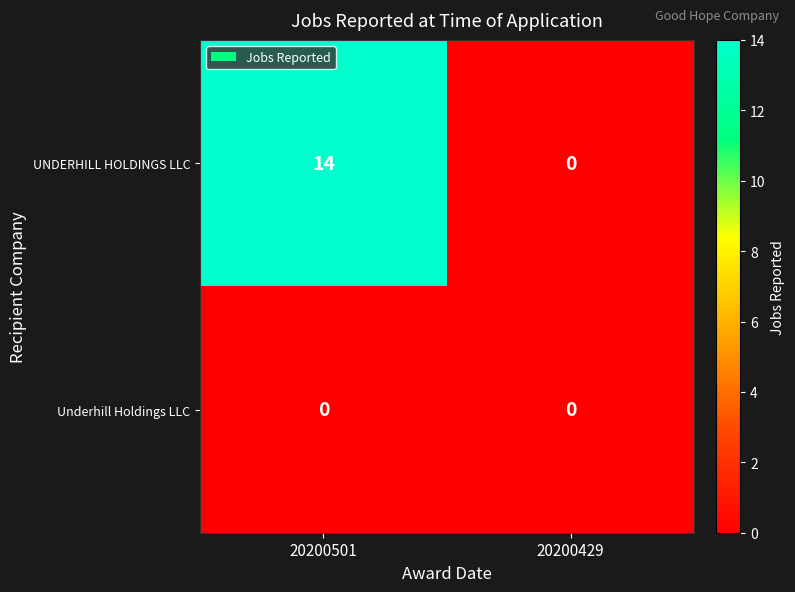

At which category is the sum across all series the highest?

20200501